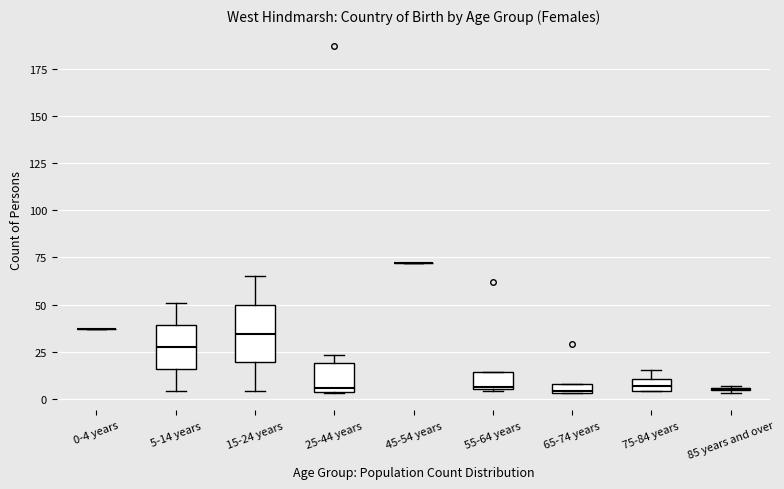

Which box is the tallest, from its lower edge to its upper edge?

15-24 years